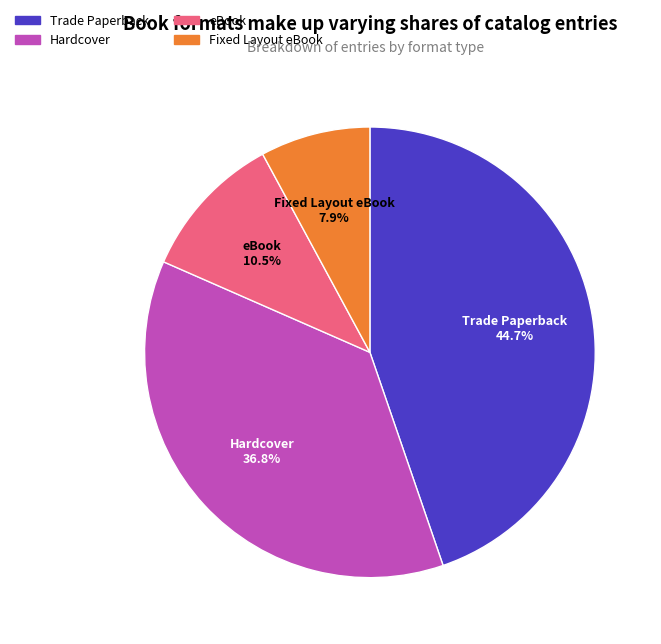

To the nearest percent, what is the difference between the largest and smallest slice percentages?

37%